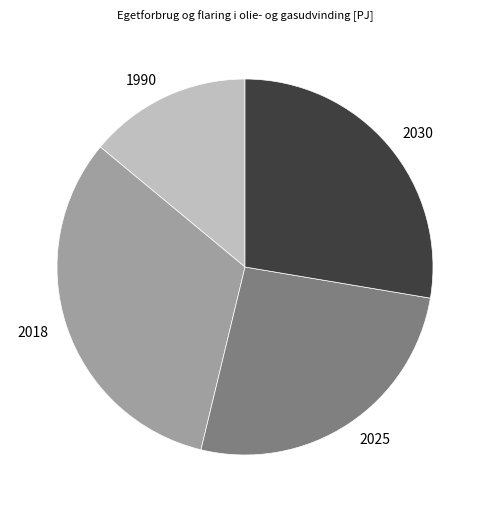

Which slice is the smallest?

1990